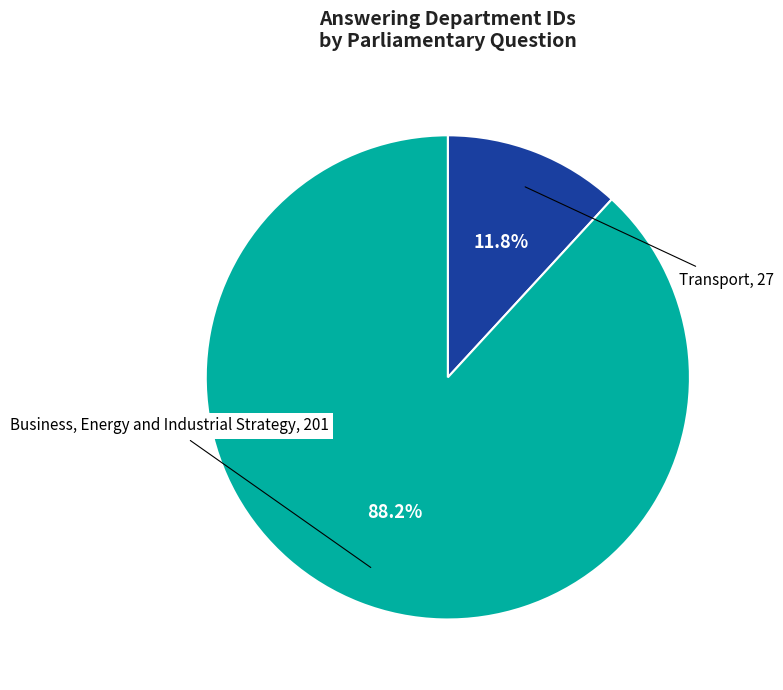

Rank the categories by value from highest to lowest.

Business, Energy and Industrial Strategy, Transport